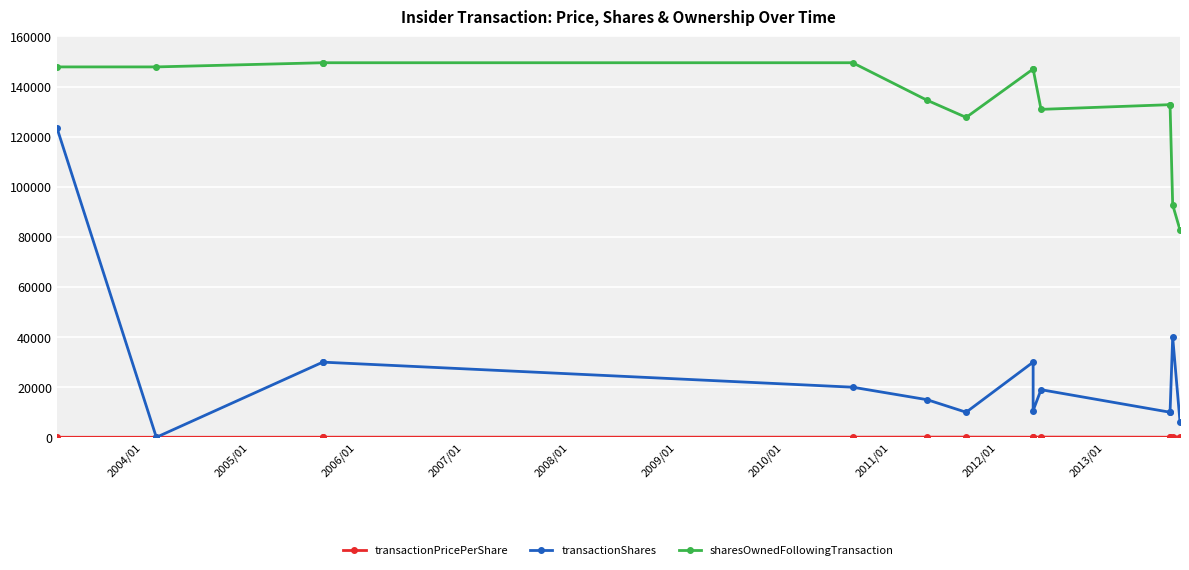

Count the number of categories in the chart.

14